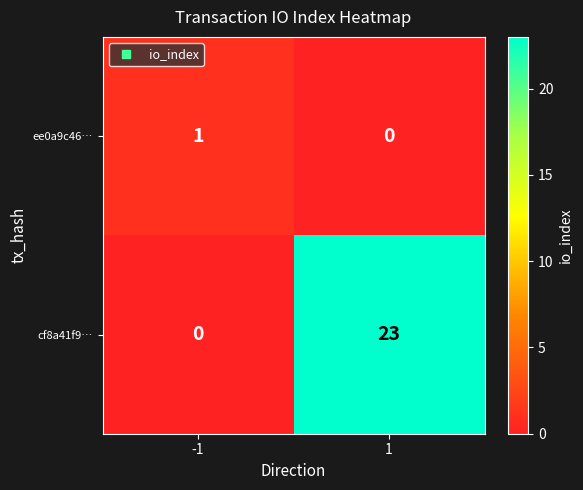

At how many categories does at least one series exceed 13?

1